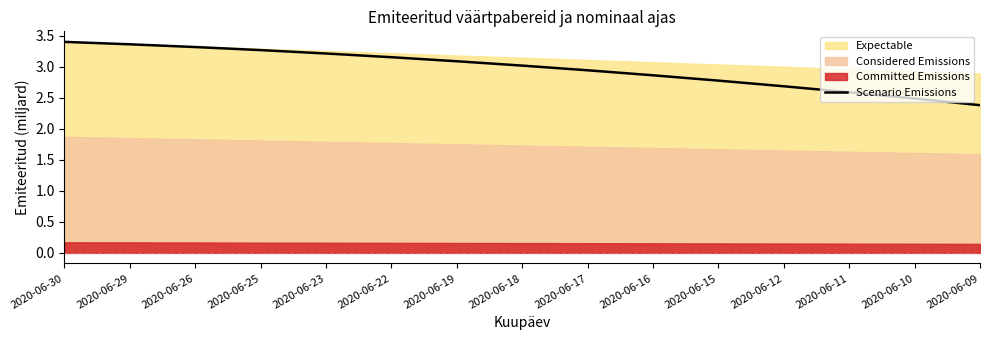

At which category does the chart reach its minimum across all series?

2020-06-09